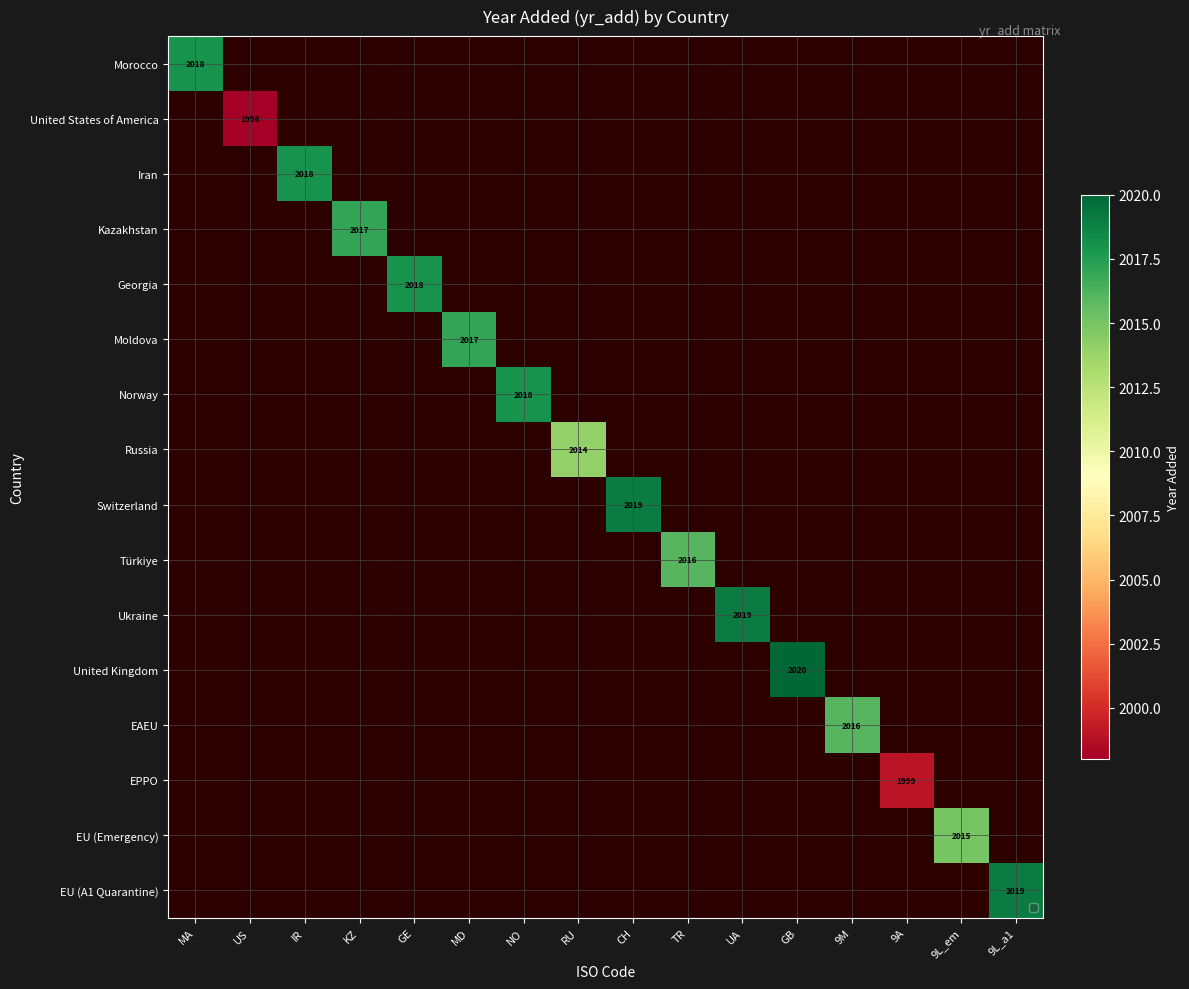

True or false: Switzerland has a value of 2019 at CH.

True